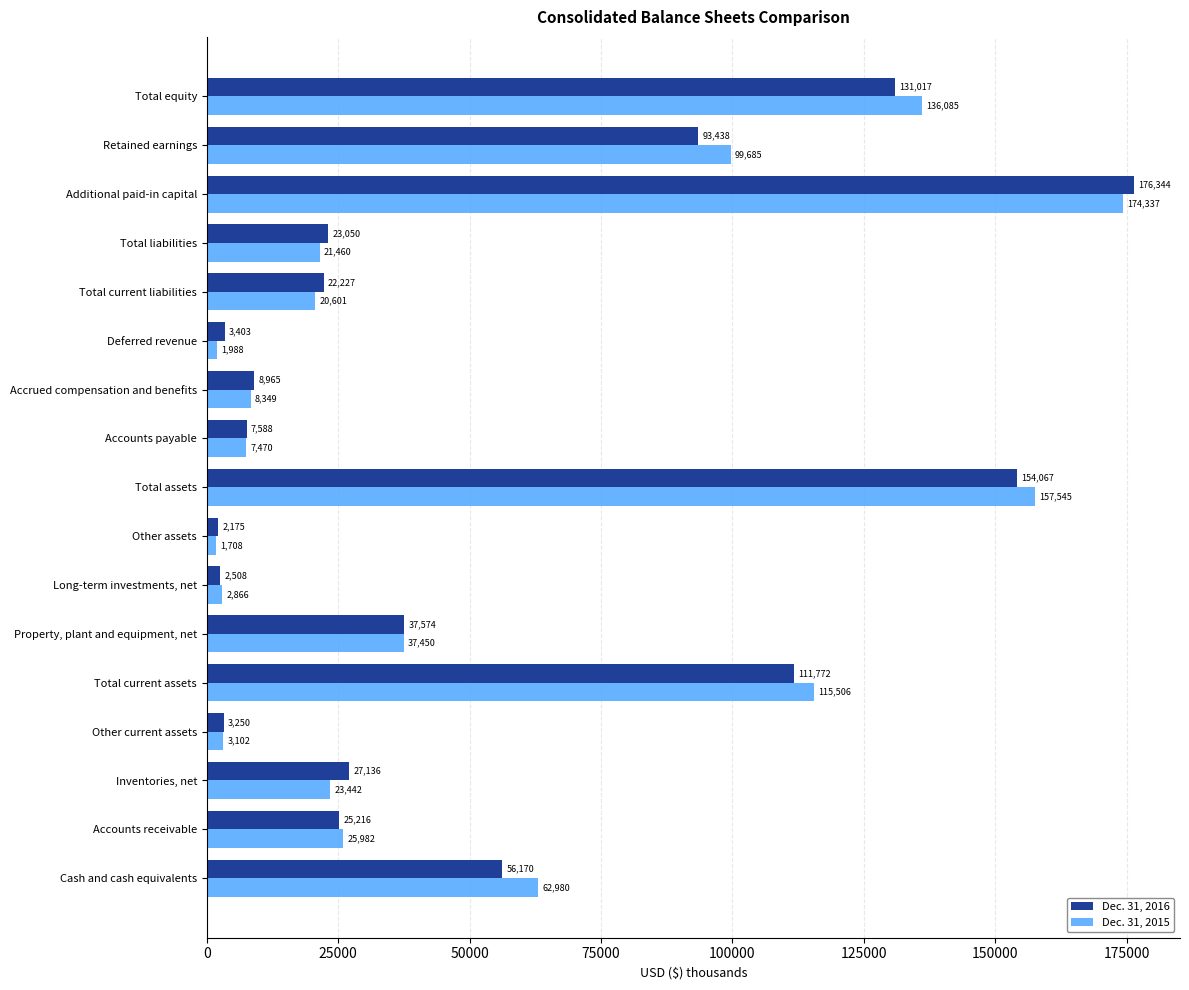

Where is Dec. 31, 2016 nearest to the value 89259?

Retained earnings